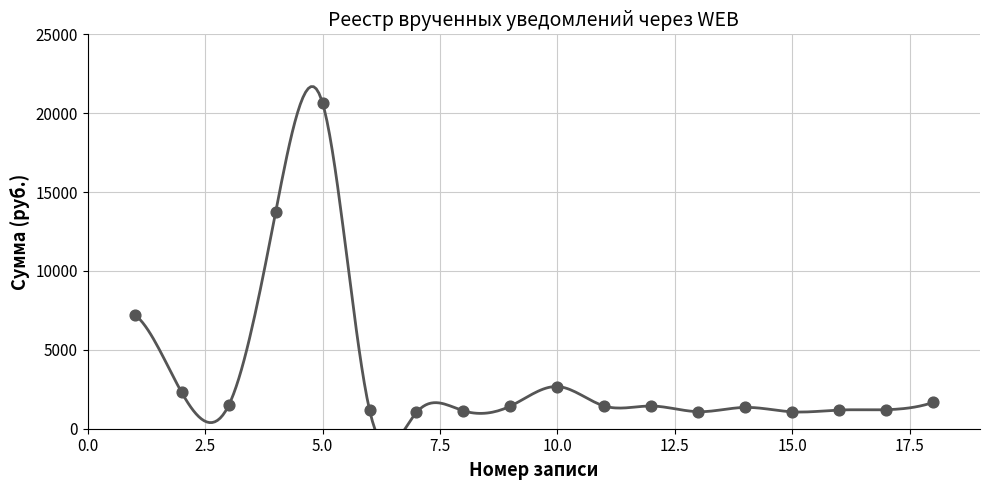

Which has a higher value, 14 or 9?

9